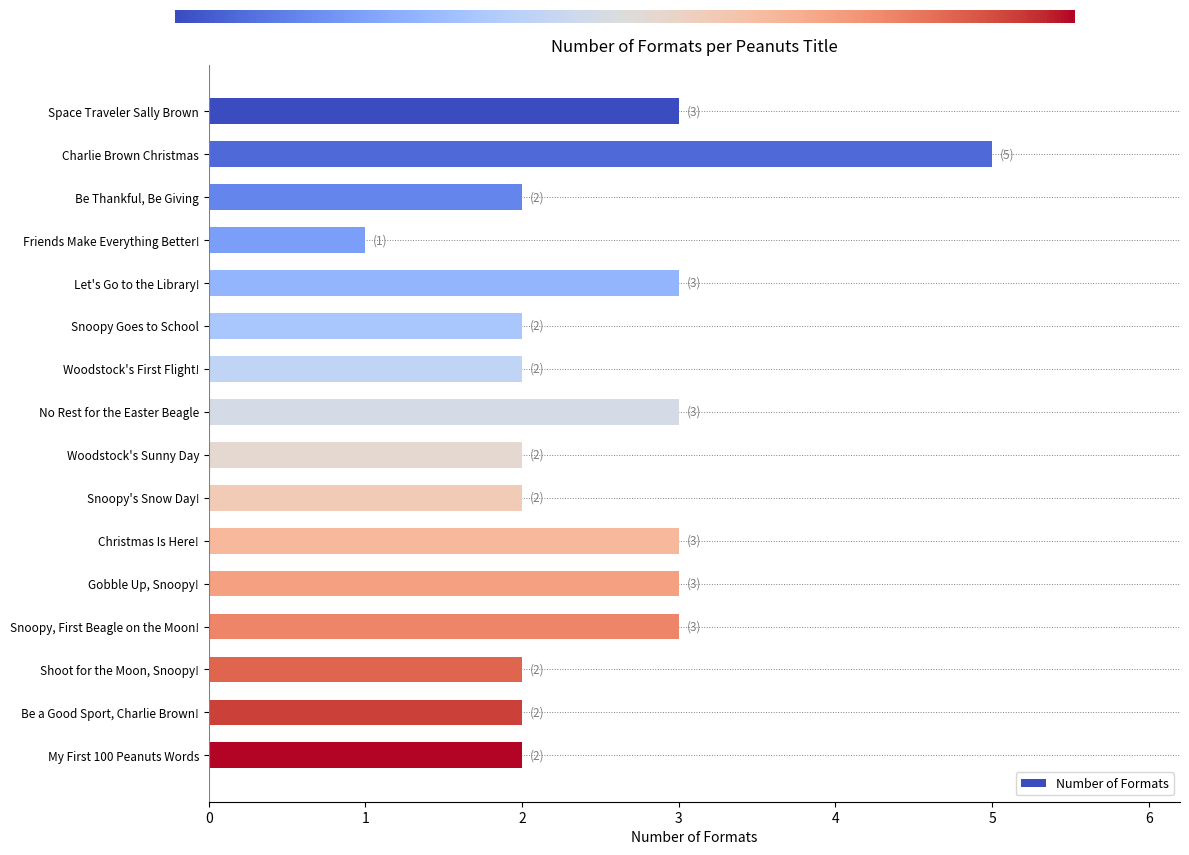

The chart shows a value of 2 at Snoopy's Snow Day!. True or false?

True